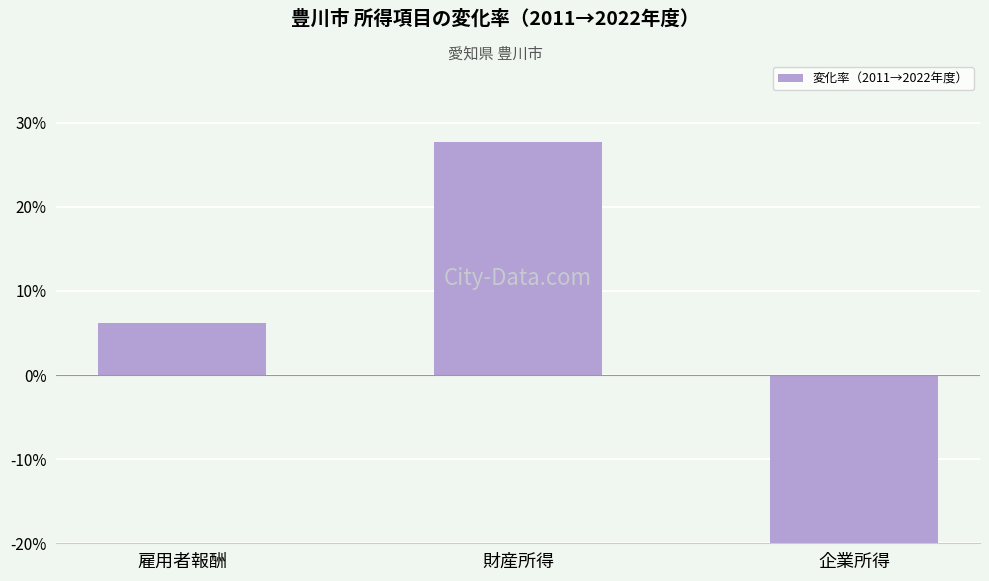

True or false: the data shows -24.0 at 企業所得.

True